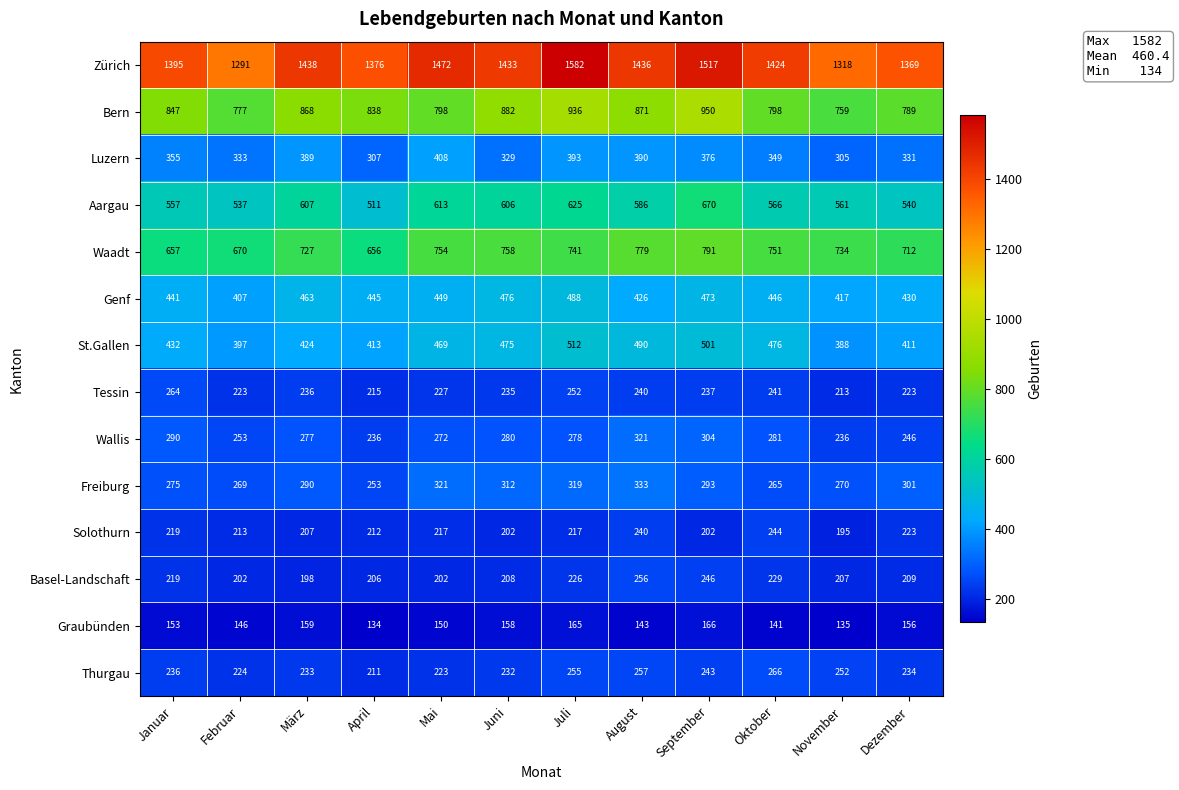

What is the smallest value displayed?

134